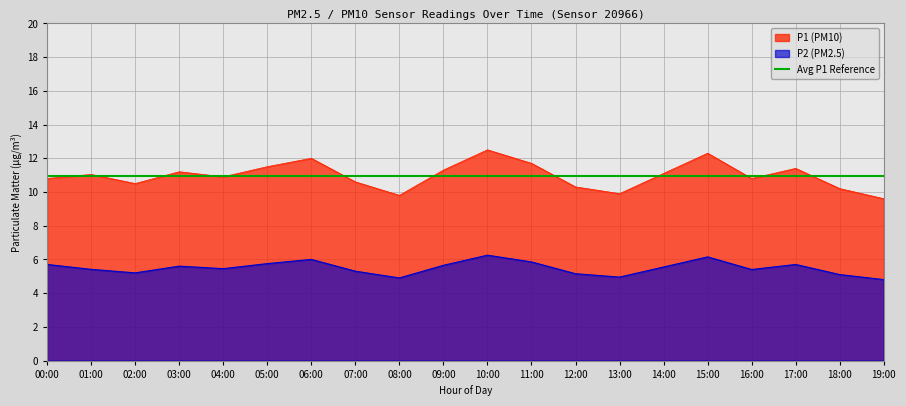

Reading left to right, what are all the values shown in this chart?

P1: 10.8	11.0	10.5	11.2	10.9	11.5	12.0	10.6	9.8	11.3	12.5	11.7	10.3	9.9	11.1	12.3	10.8	11.4	10.2	9.6
P2: 5.7	5.4	5.2	5.6	5.5	5.8	6.0	5.3	4.9	5.7	6.2	5.8	5.2	5.0	5.5	6.2	5.4	5.7	5.1	4.8